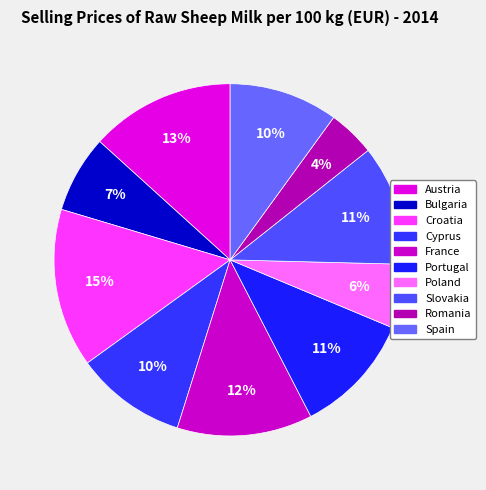

Does Cyprus represent more than half of the total?

No